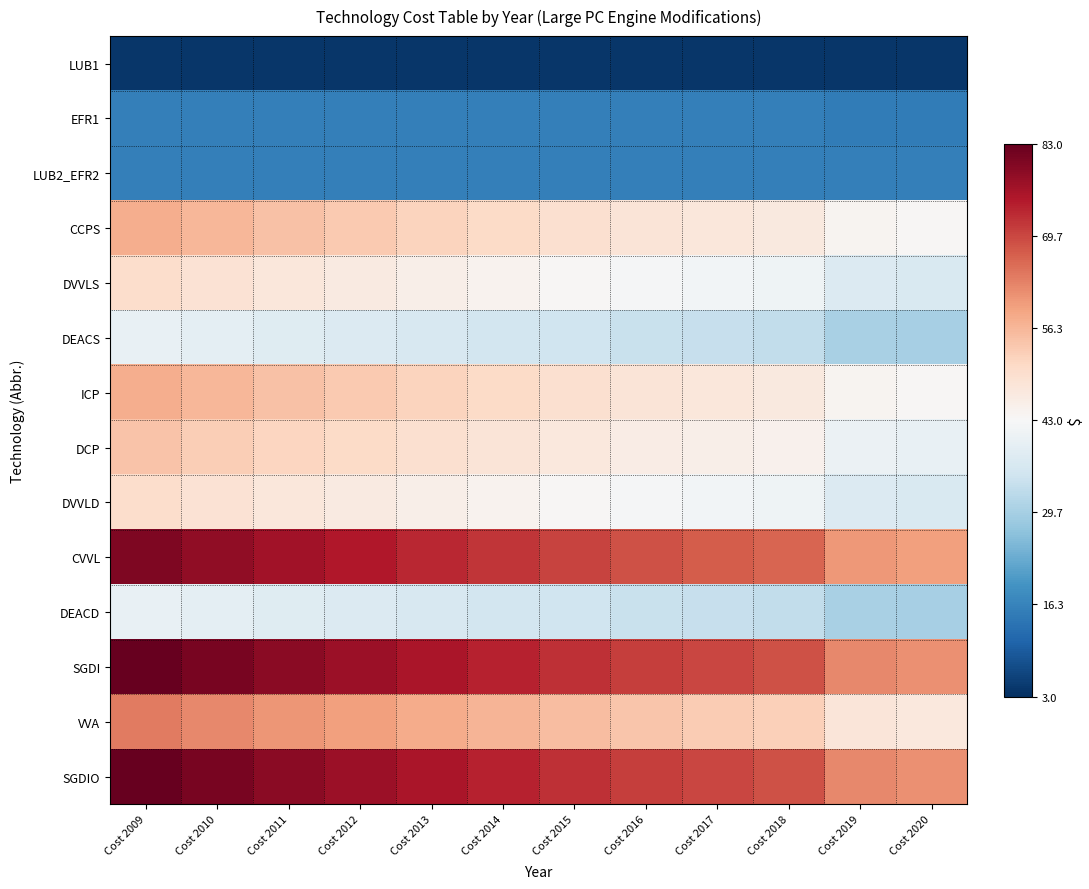

List the series in order of their peak value, highest first.

SGDI, SGDIO, CVVL, VVA, CCPS, ICP, DCP, DVVLS, DVVLD, DEACS, DEACD, LUB2_EFR2, EFR1, LUB1